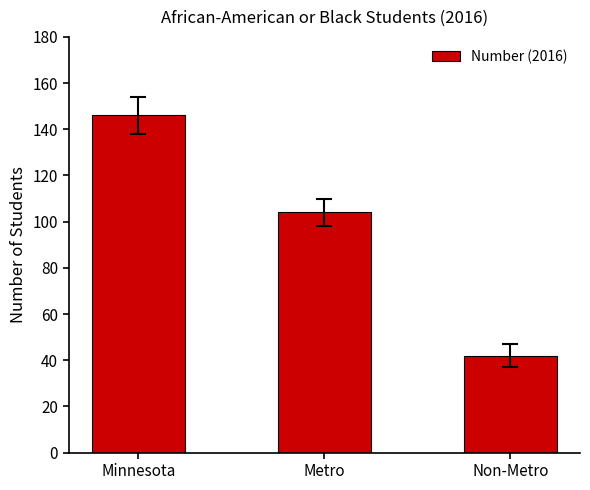

Which category has the lowest value across all series?

Non-Metro